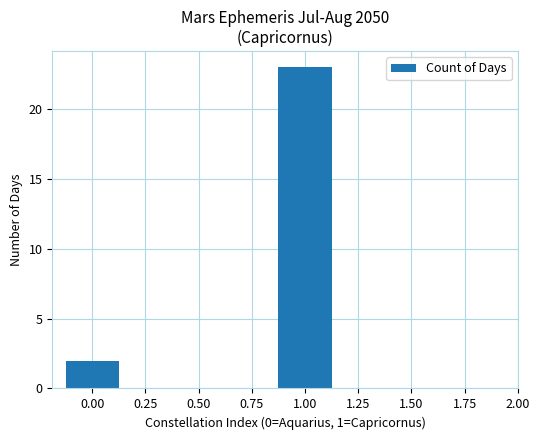

What is the difference between the maximum and minimum values?

21